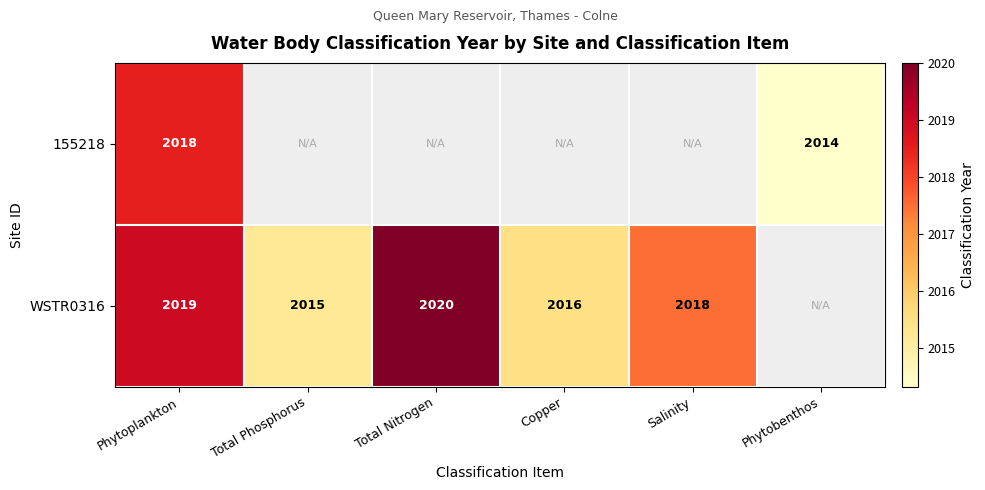

At which category does the chart reach its peak across all series?

Total Nitrogen